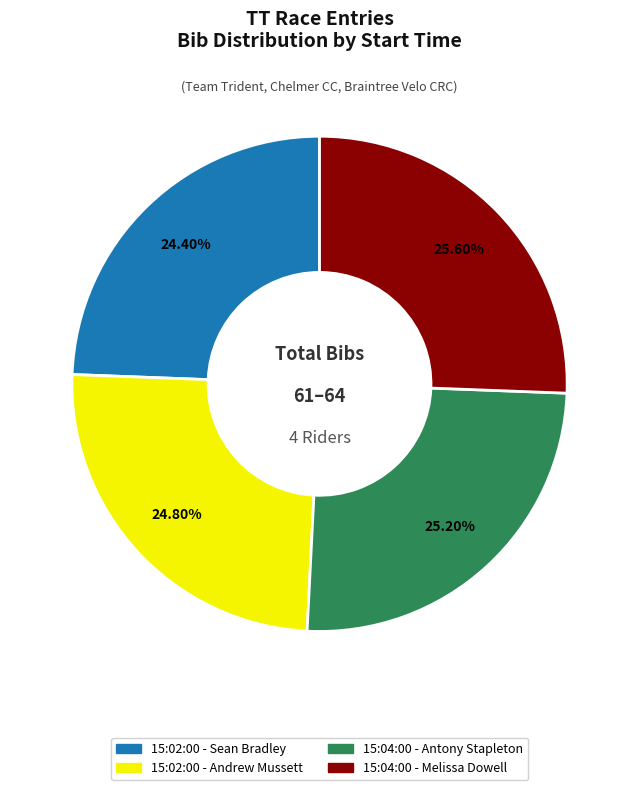

Which has a higher value, 15:02:00 - Andrew Mussett or 15:04:00 - Melissa Dowell?

15:04:00 - Melissa Dowell